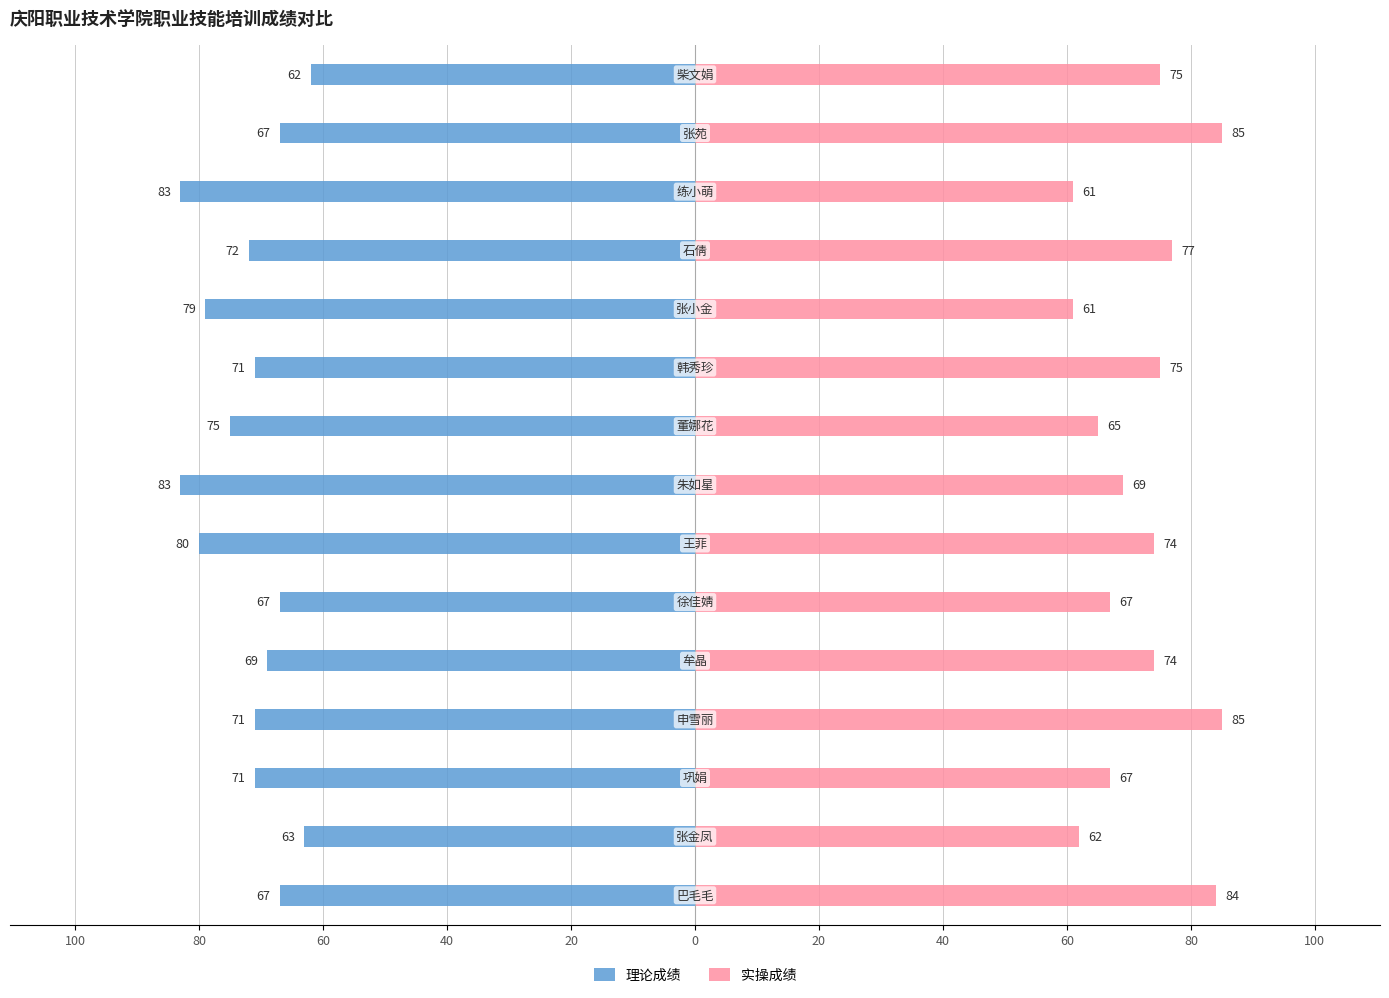

List the series in order of their peak value, highest first.

实操成绩, 理论成绩